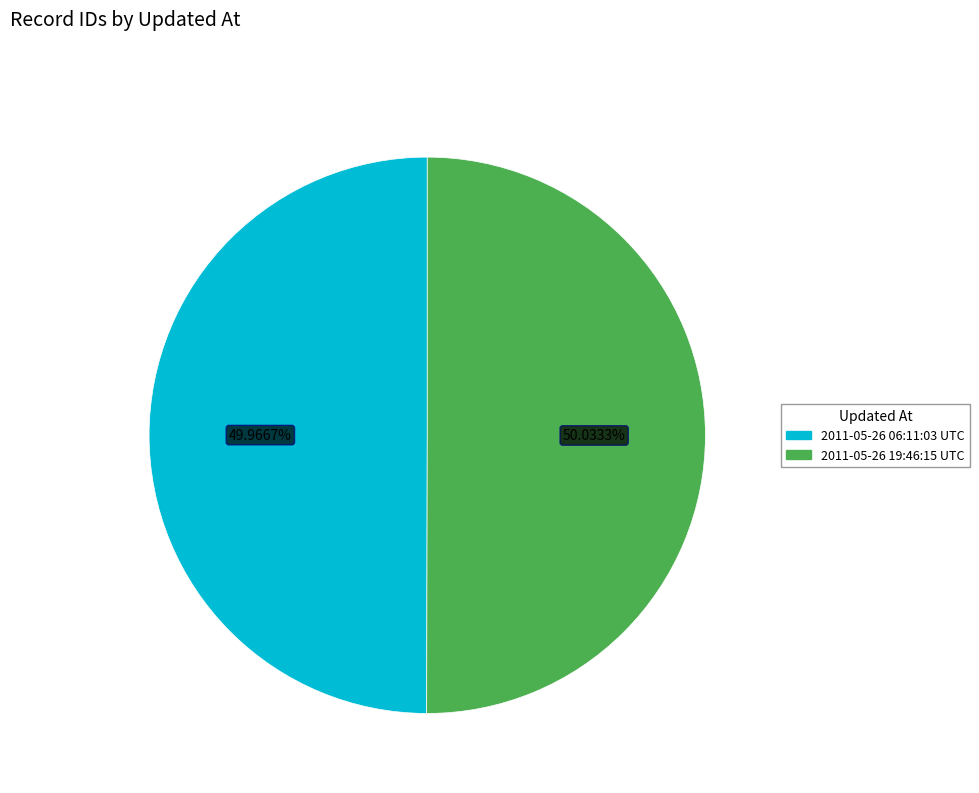

True or false: 2011-05-26 06:11:03 UTC accounts for 57% of the total.

False